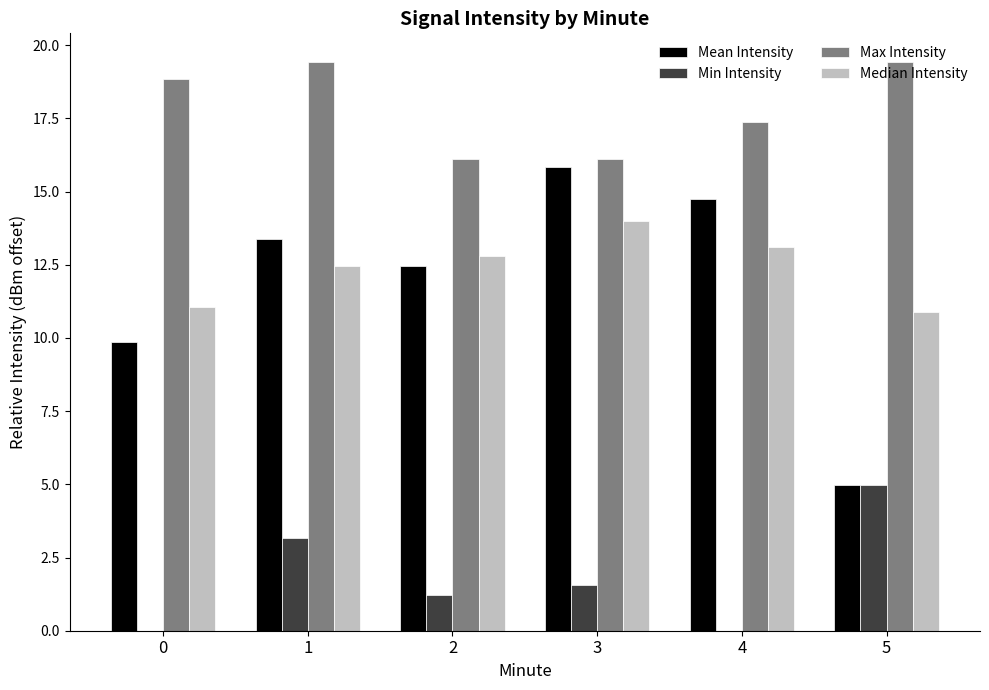

Which series has the largest total across all categories?

Max Intensity